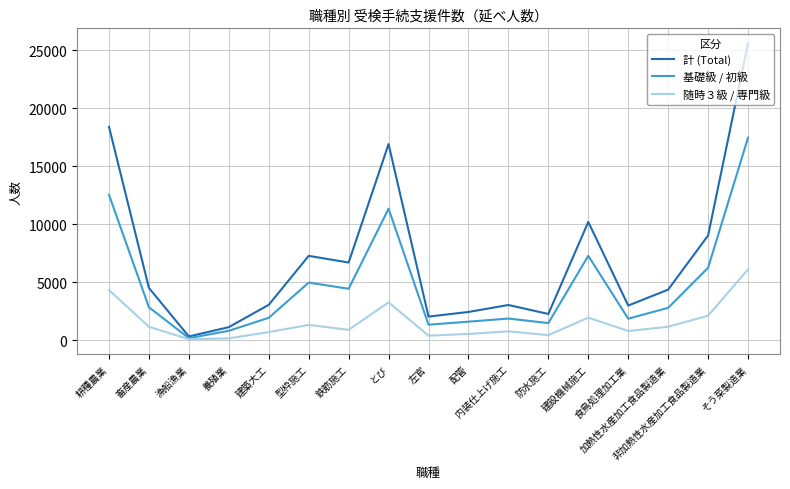

How many distinct data groups are displayed?

3